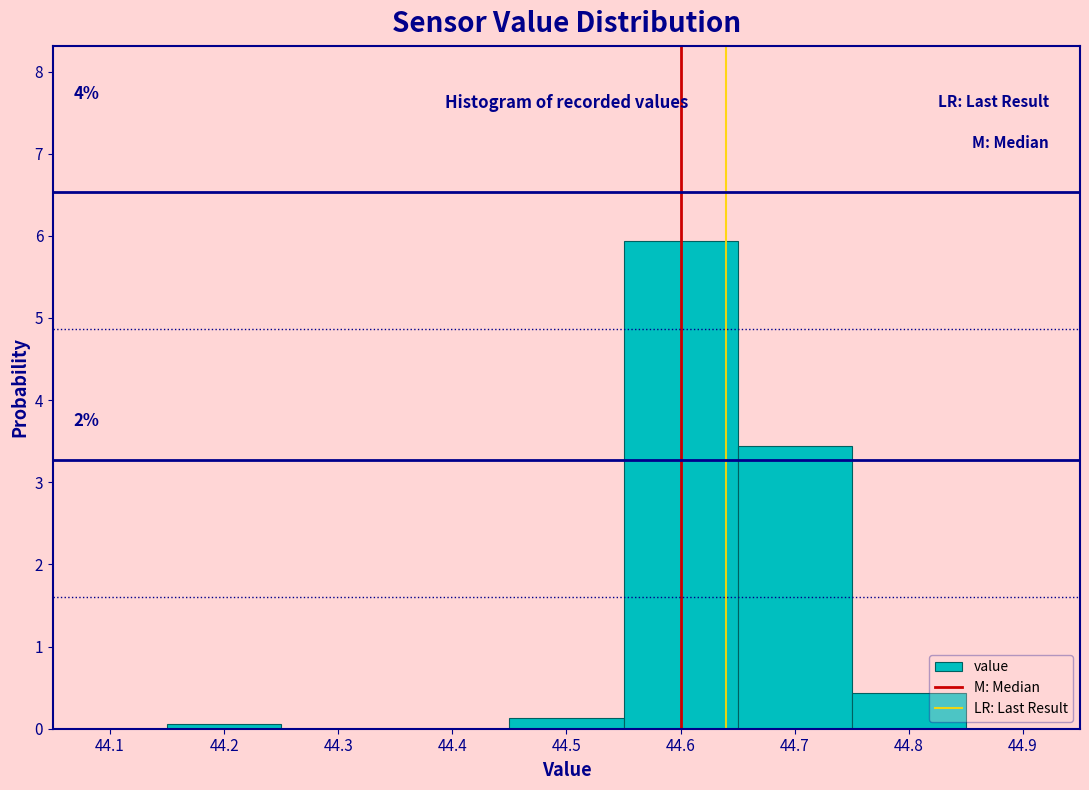

Which range on the x-axis has the tallest bar?

44.55 to 44.65